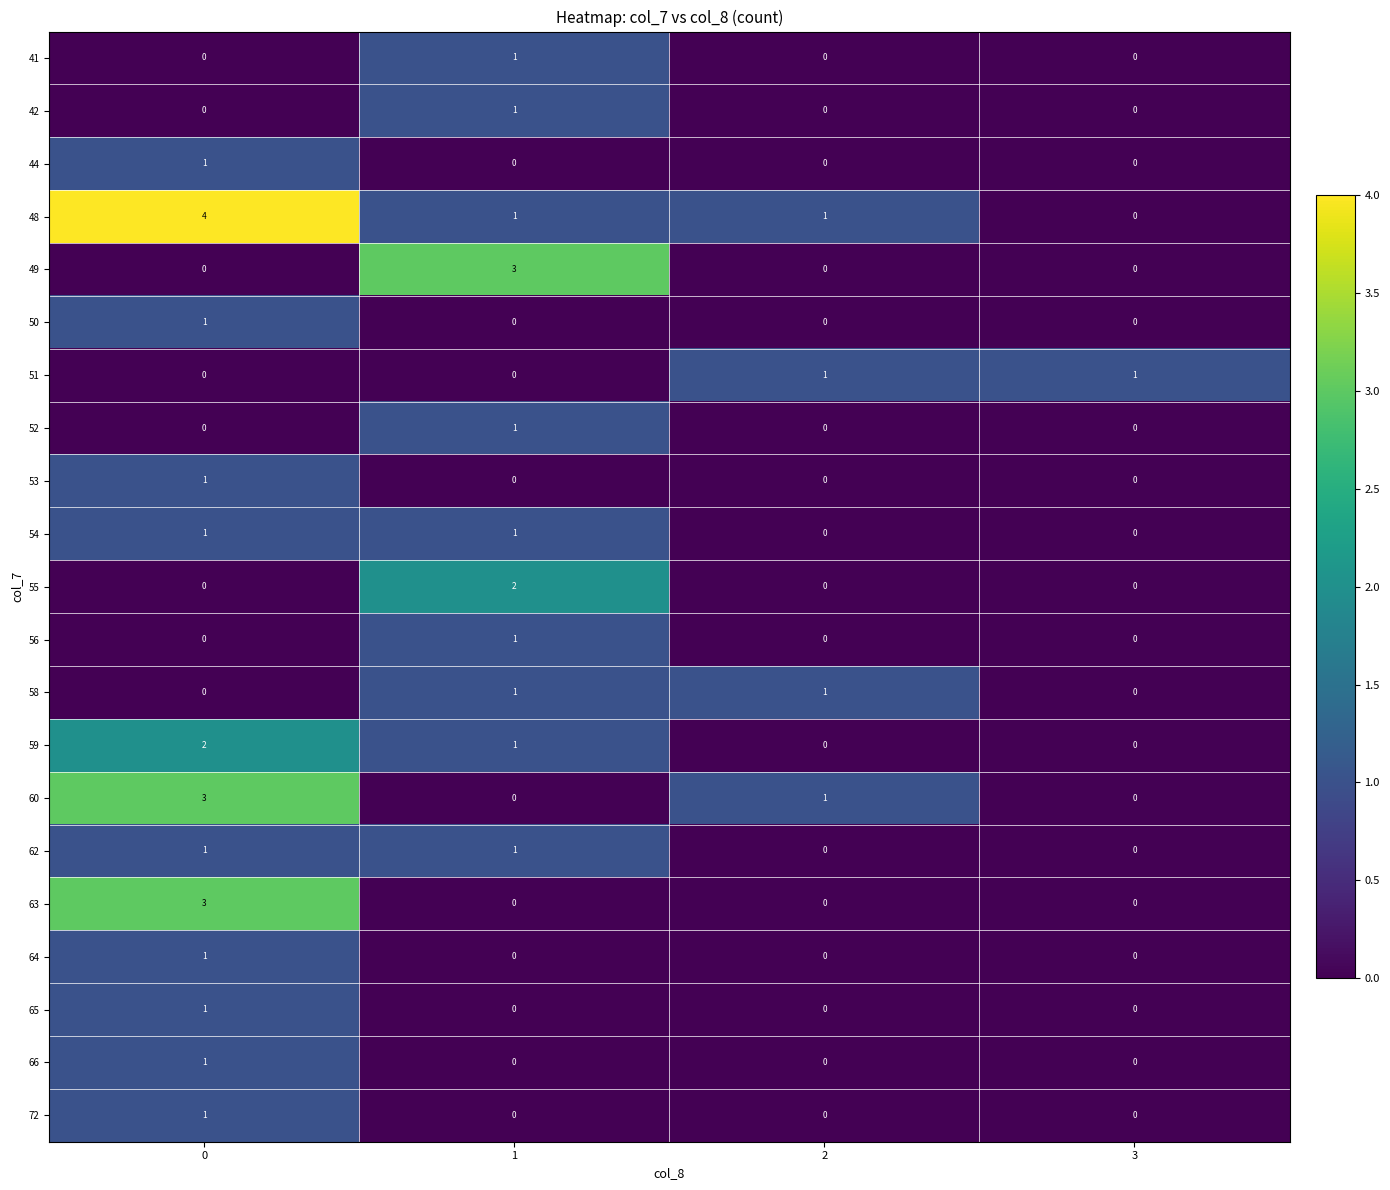

Count the number of categories in the chart.

4